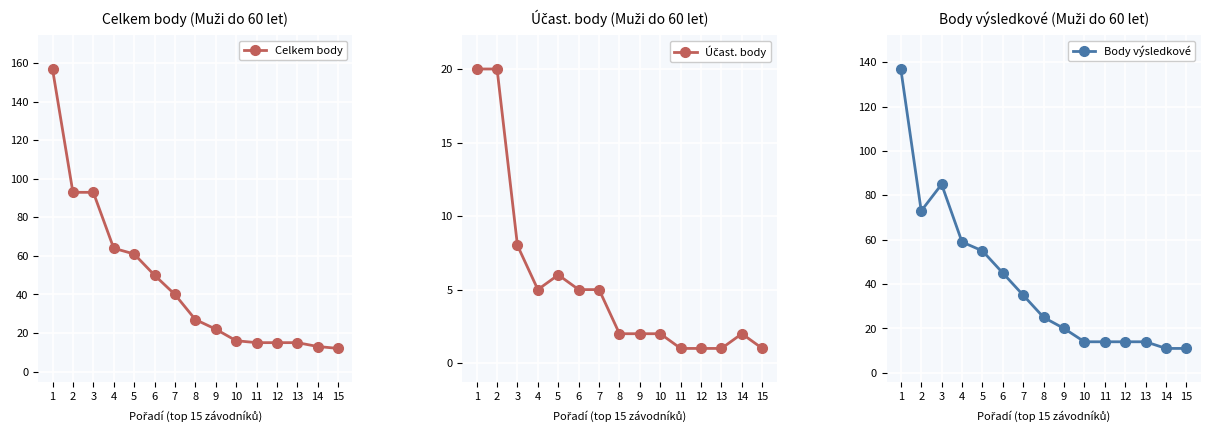

Between 8 and 10, which series saw the biggest shift?

Celkem body